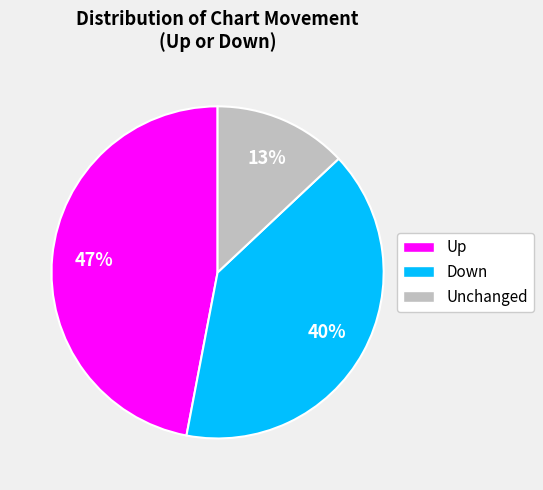

Rank the categories by value from highest to lowest.

Up, Down, Unchanged